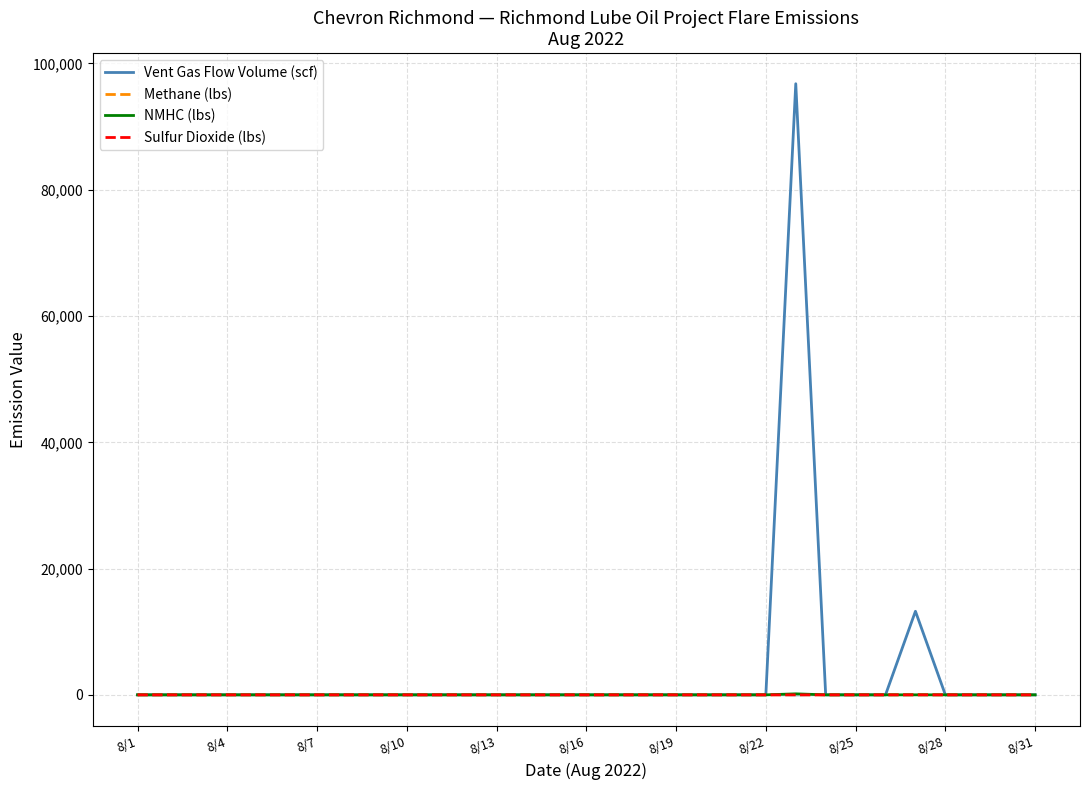

The value of NMHC (lbs) at 8/16 is 0.0. True or false?

True